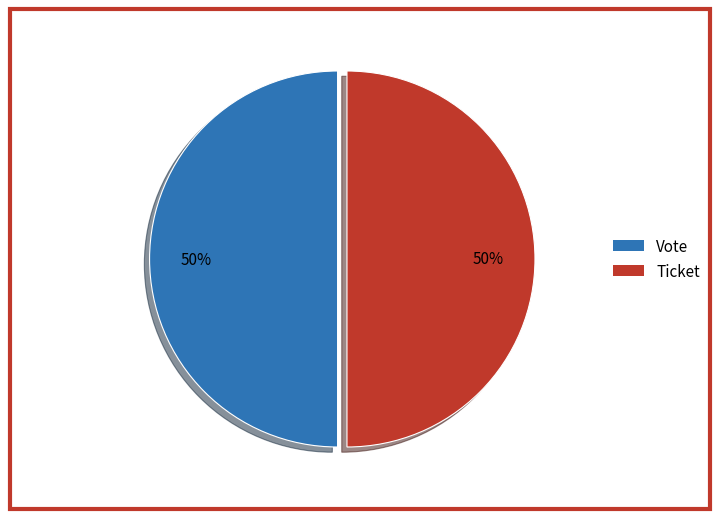

Approximately how many times larger is the value at Vote compared to Ticket?

1.0